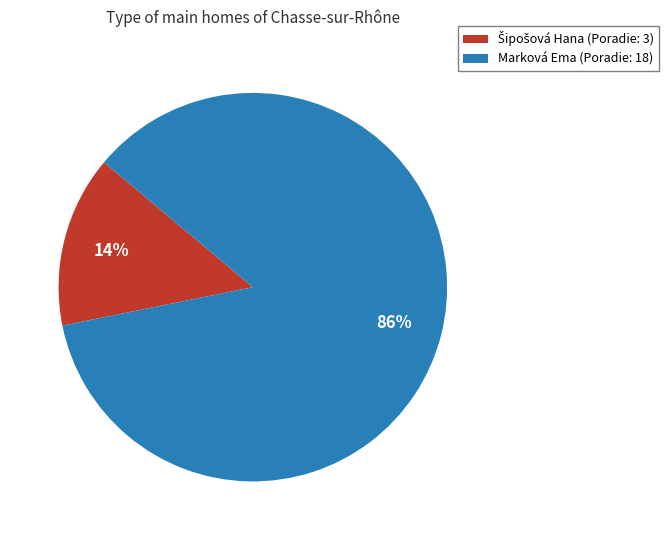

What percentage is the Marková Ema slice, to the nearest percent?

86%